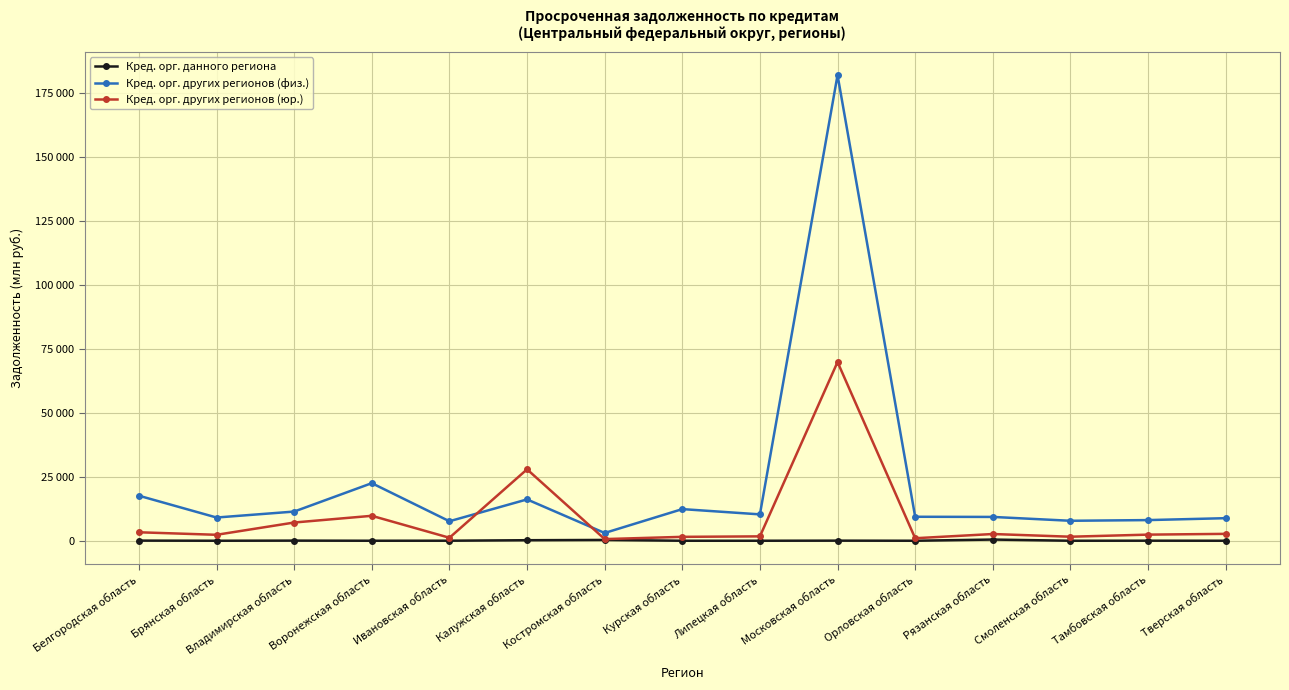

Is this an area chart (filled region under the line)?

No